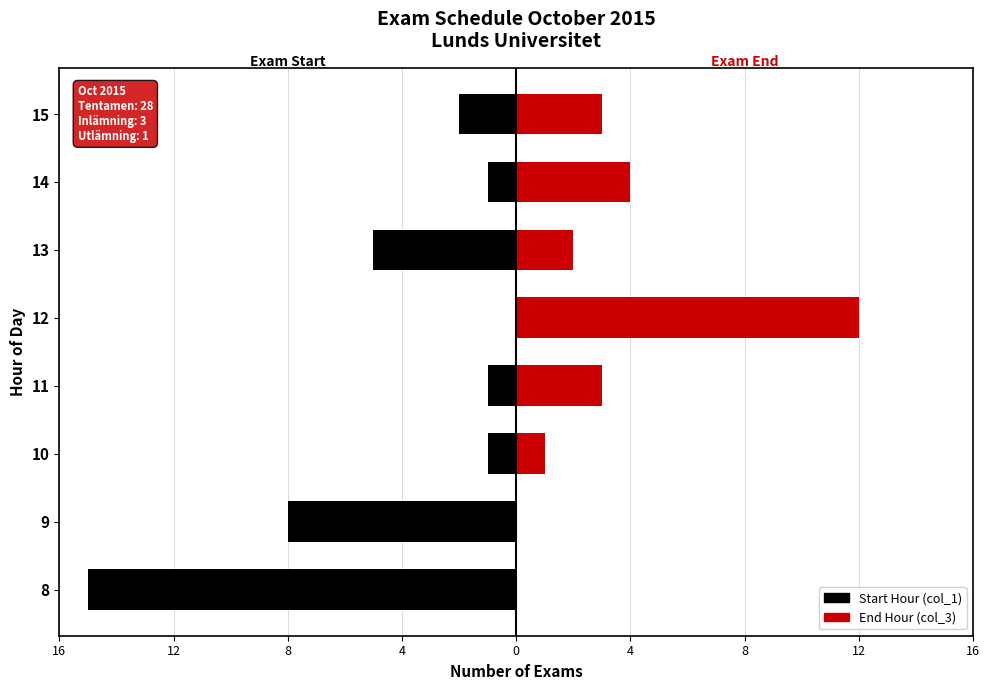

Is the value of Start Hour (col_1) at 12 greater than the value of End Hour (col_3) at 4?

No